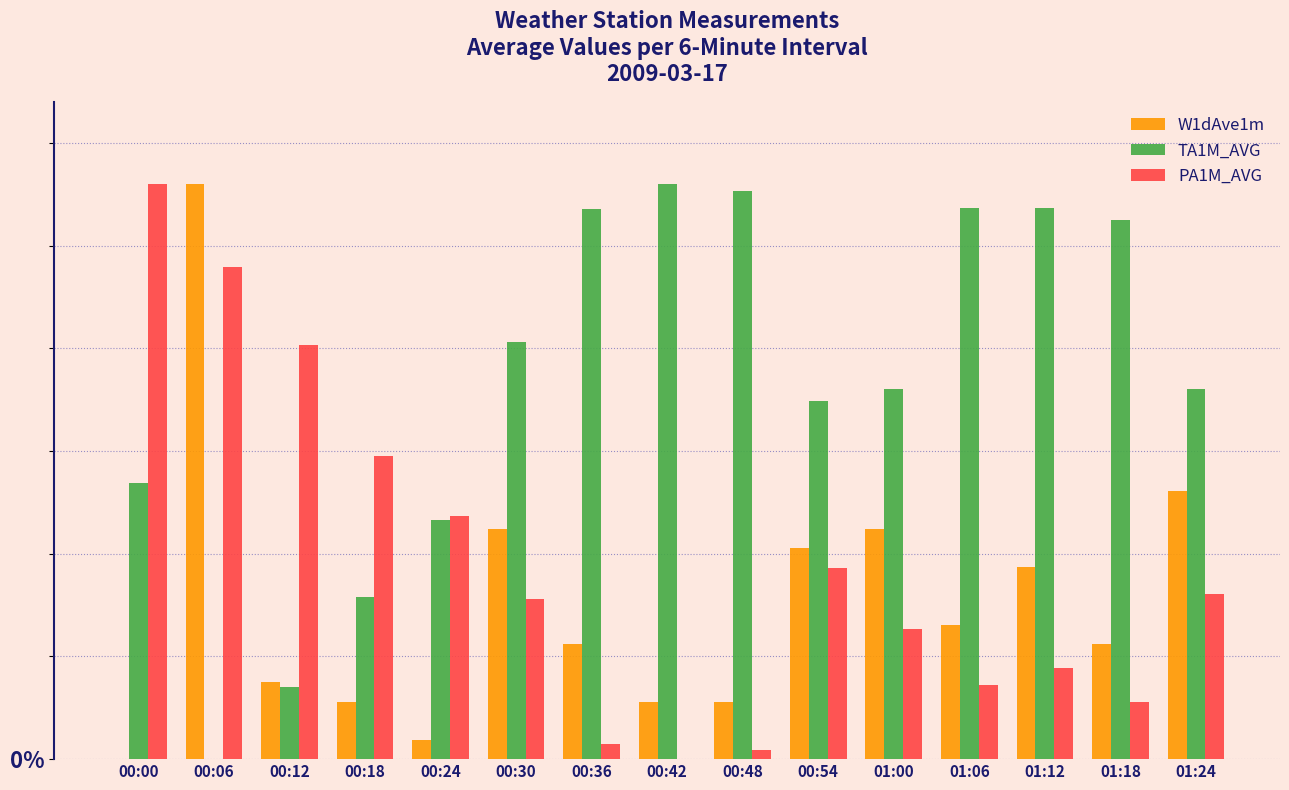

Rank the categories by W1dAve1m value from highest to lowest.

00:06, 01:24, 00:30, 01:00, 00:54, 01:12, 01:06, 00:36, 01:18, 00:12, 00:18, 00:42, 00:48, 00:24, 00:00